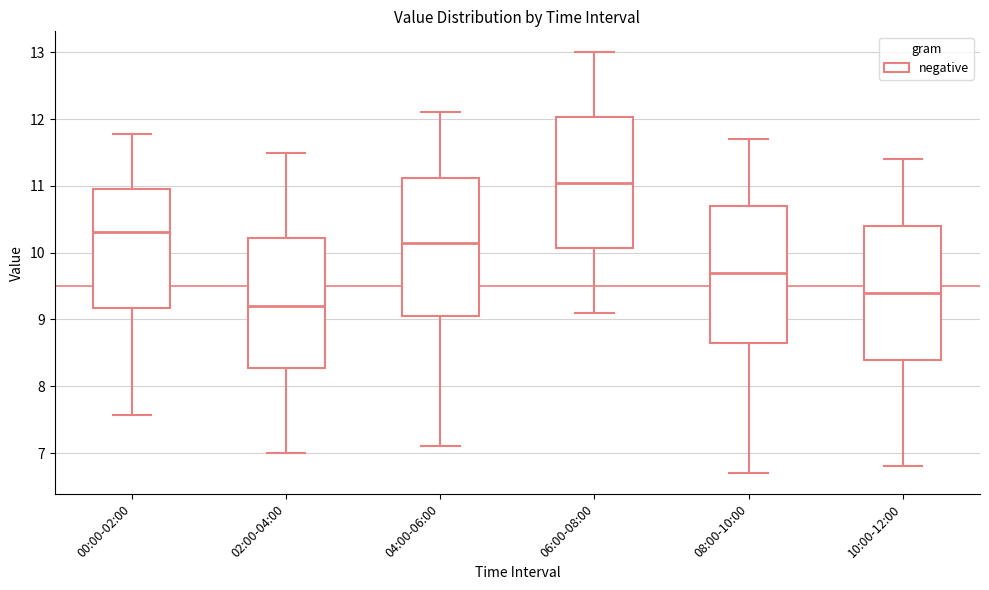

Which box has the lowest median line?

02:00-04:00